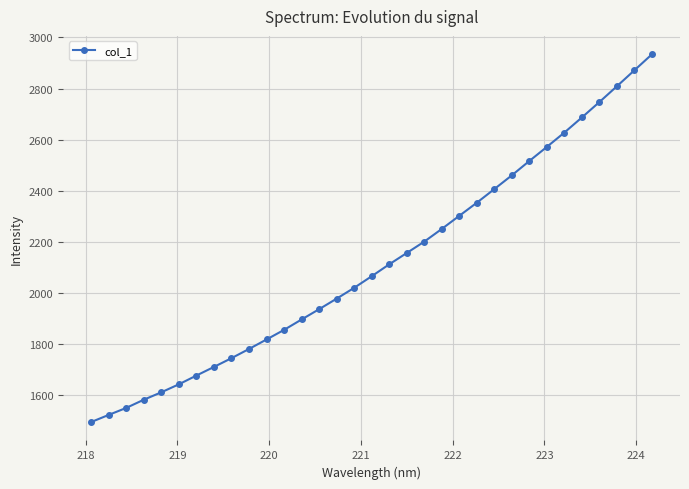

What is the value of the 11th point from the left?

1818.2